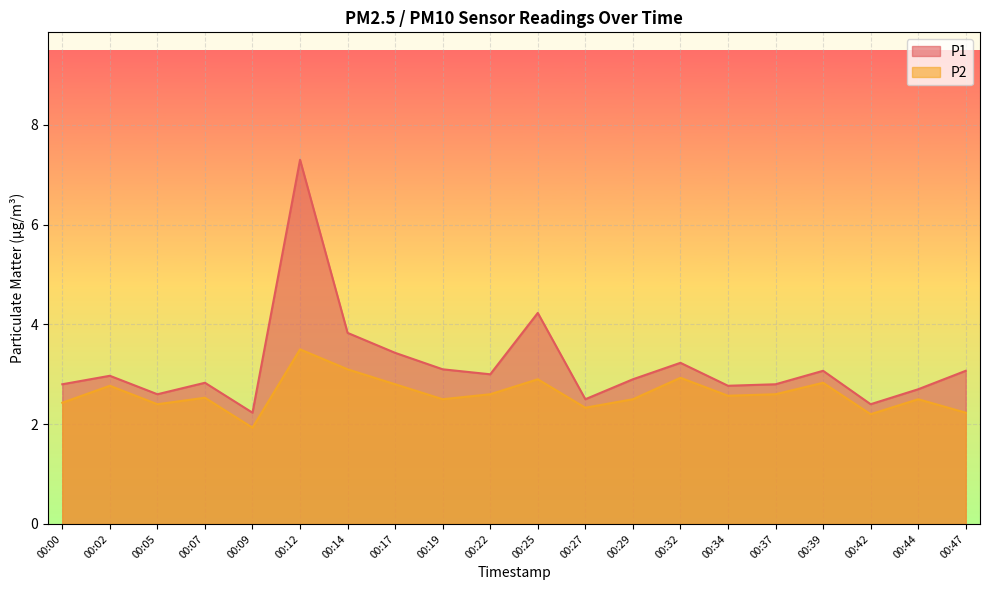

Reading right to left, transcribe all the data shown in this chart.

P1: 00:47=3.1	00:44=2.7	00:42=2.4	00:39=3.1	00:37=2.8	00:34=2.8	00:32=3.2	00:29=2.9	00:27=2.5	00:25=4.2	00:22=3.0	00:19=3.1	00:17=3.4	00:14=3.8	00:12=7.3	00:09=2.2	00:07=2.8	00:05=2.6	00:02=3.0	00:00=2.8
P2: 00:47=2.2	00:44=2.5	00:42=2.2	00:39=2.8	00:37=2.6	00:34=2.6	00:32=2.9	00:29=2.5	00:27=2.3	00:25=2.9	00:22=2.6	00:19=2.5	00:17=2.8	00:14=3.1	00:12=3.5	00:09=1.9	00:07=2.5	00:05=2.4	00:02=2.8	00:00=2.4